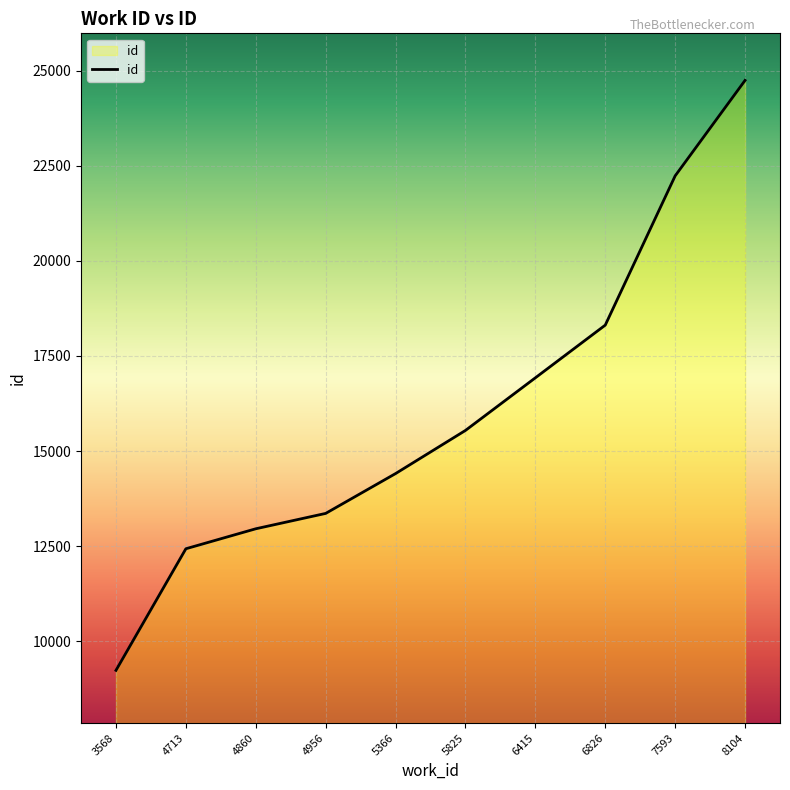

Reading left to right, what are all the values shown in this chart?

9236	12432	12957	13361	14408	15542	16925	18310	22233	24742